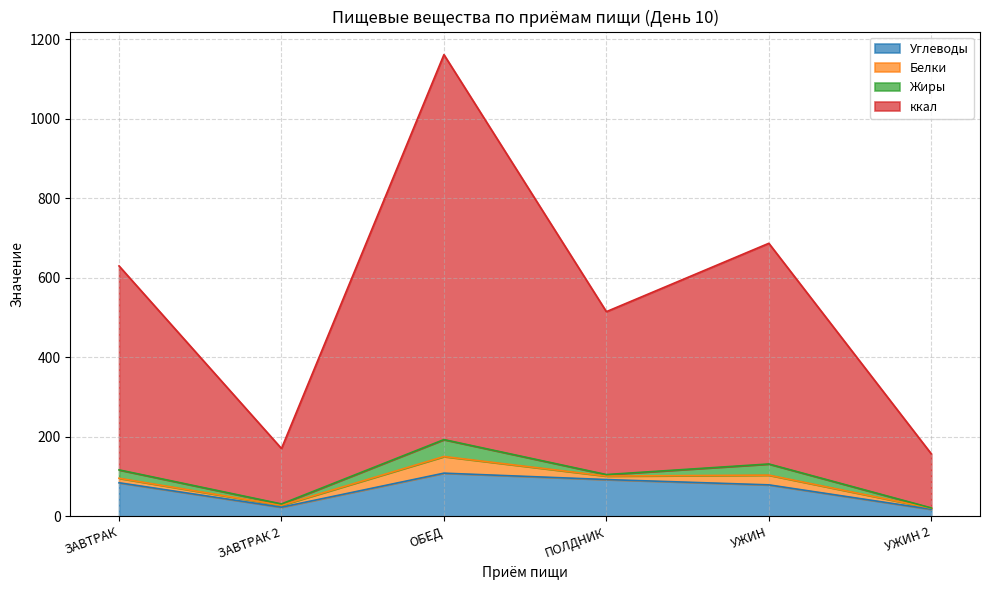

What is the greatest value displayed?

1161.3